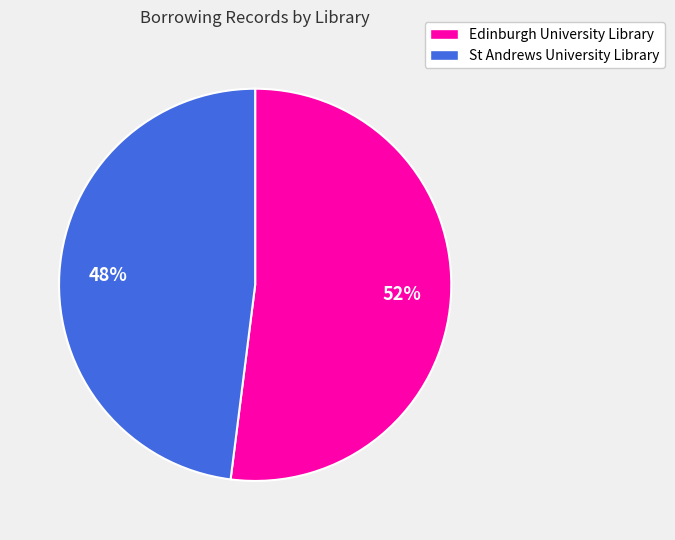

Rank the categories by value from highest to lowest.

Edinburgh University Library, St Andrews University Library